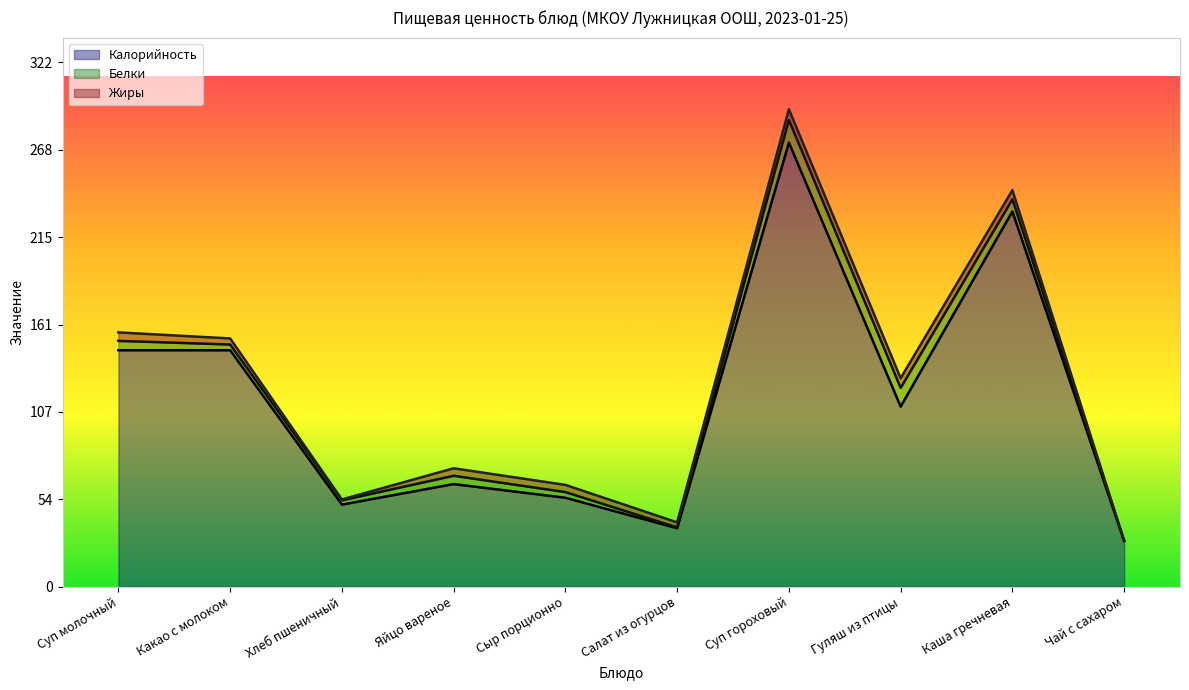

What is the highest value of the Белки series?

13.9